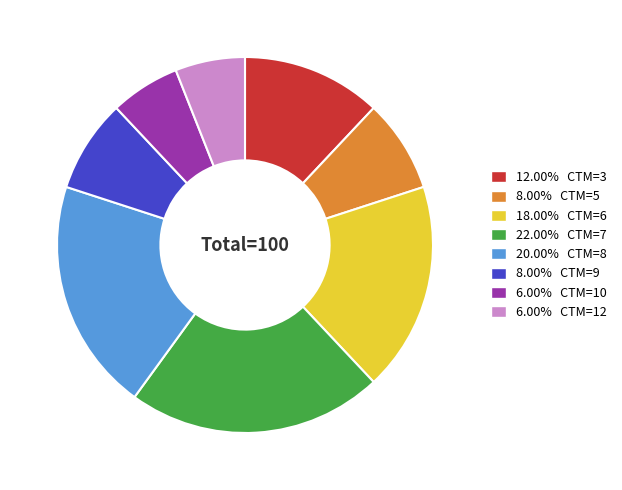

Approximately how many times larger is the value at 20.00% CTM=8 compared to 18.00% CTM=6?

1.1